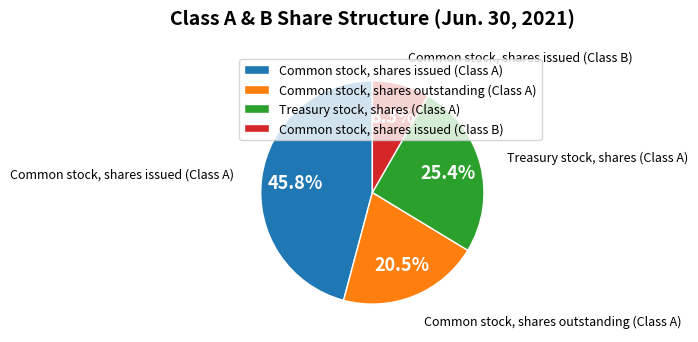

Combined, do Treasury stock, shares (Class A) and Common stock, shares issued (Class B) account for over 50%?

No